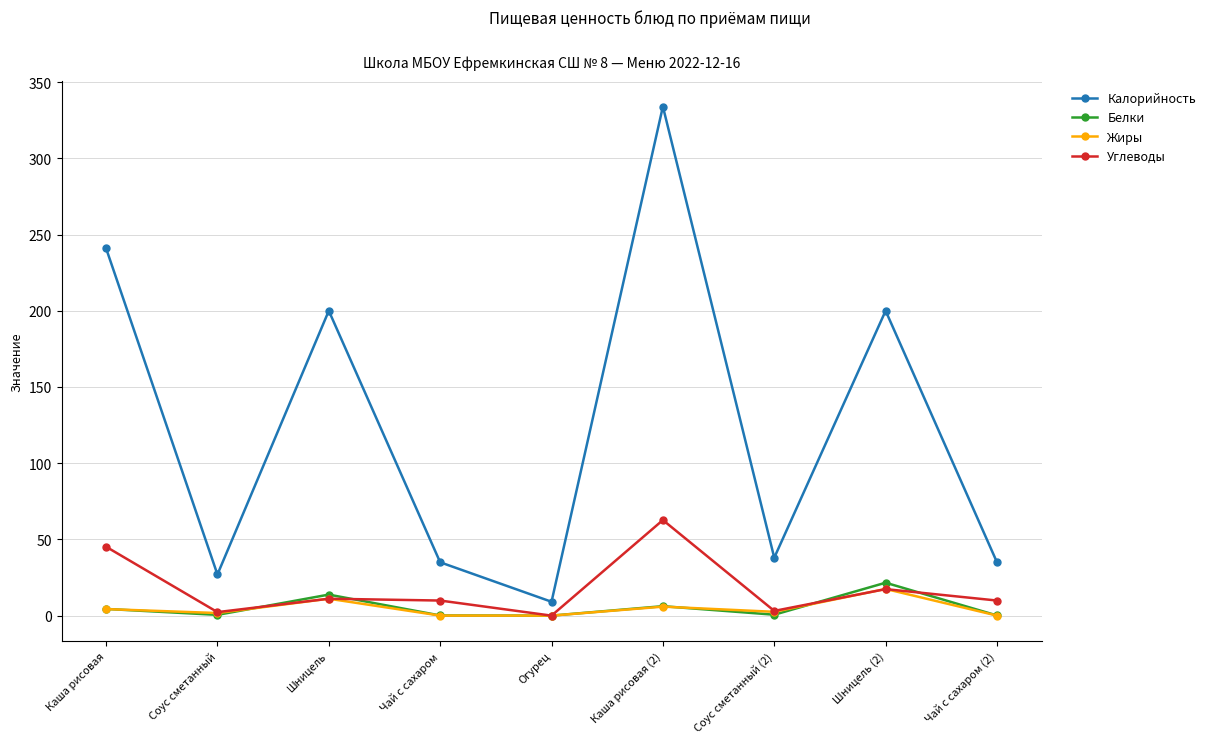

How many lines are shown in the chart?

4